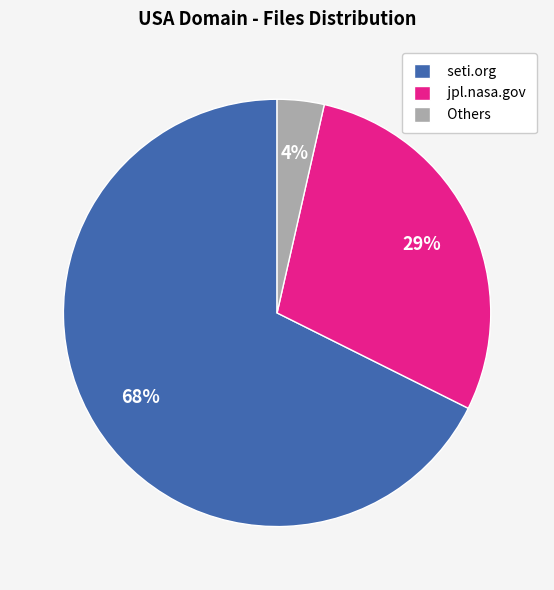

To the nearest percent, what percentage of the pie is jpl.nasa.gov?

29%